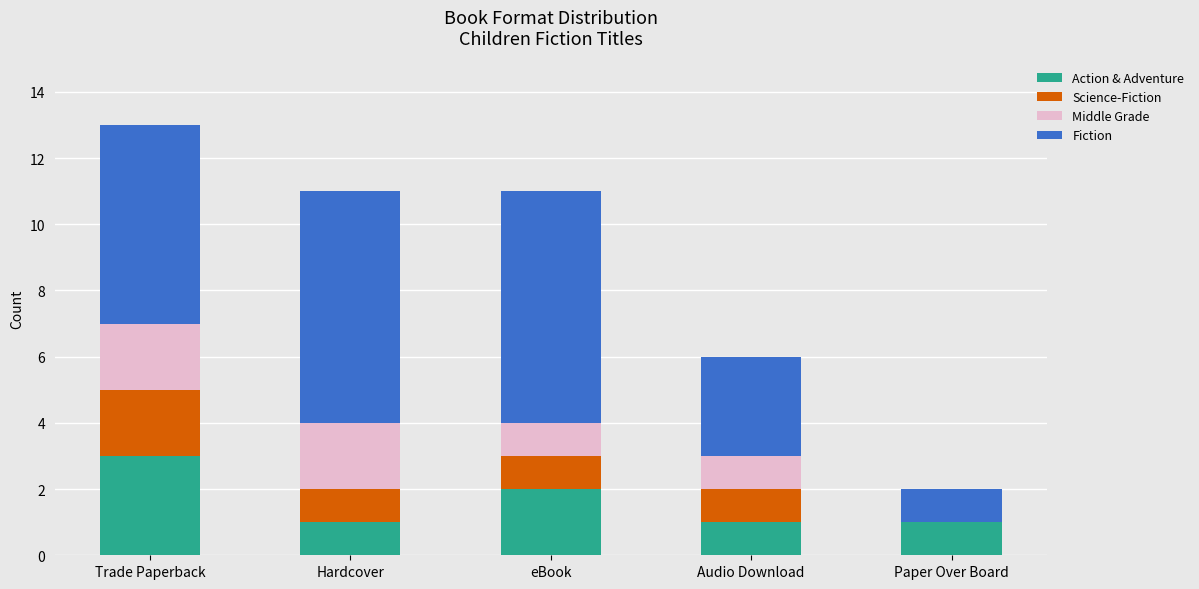

True or false: Action & Adventure has a value of 2 at Hardcover.

False